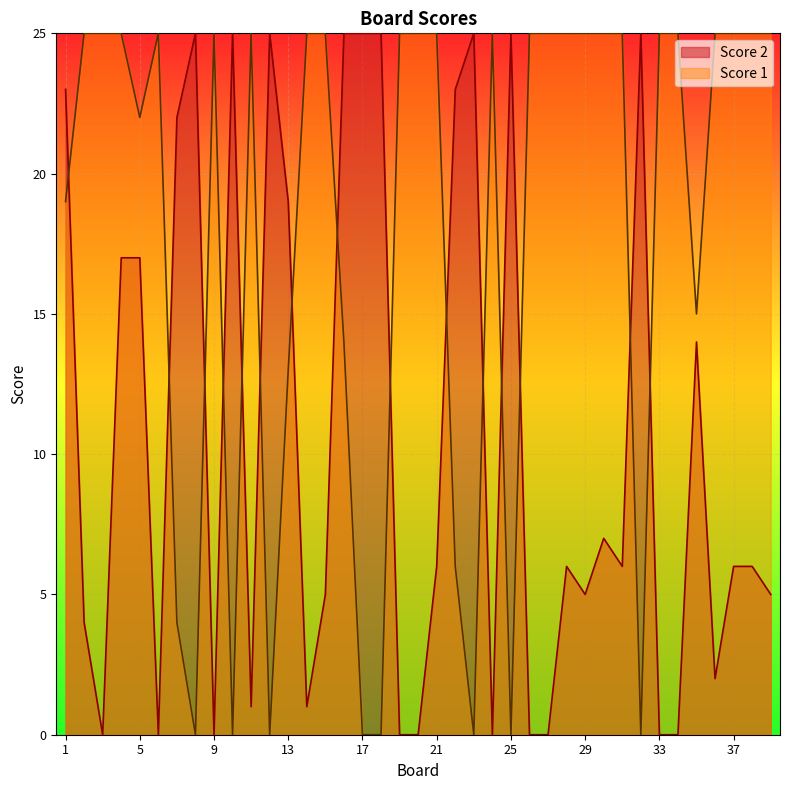

What is the difference between the highest and lowest values at 1?

4